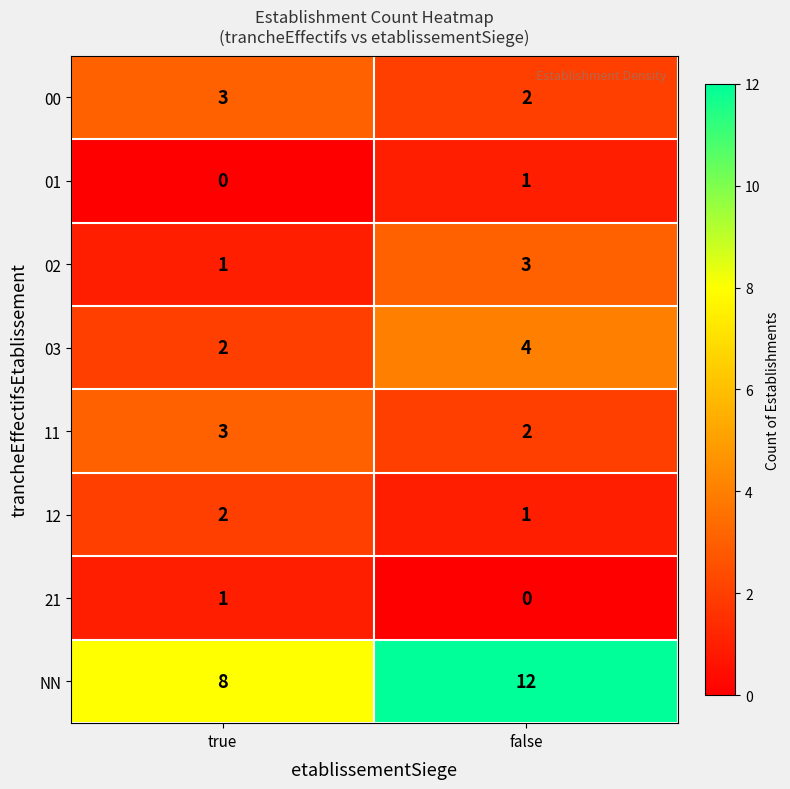

What is the maximum value for 11?

3